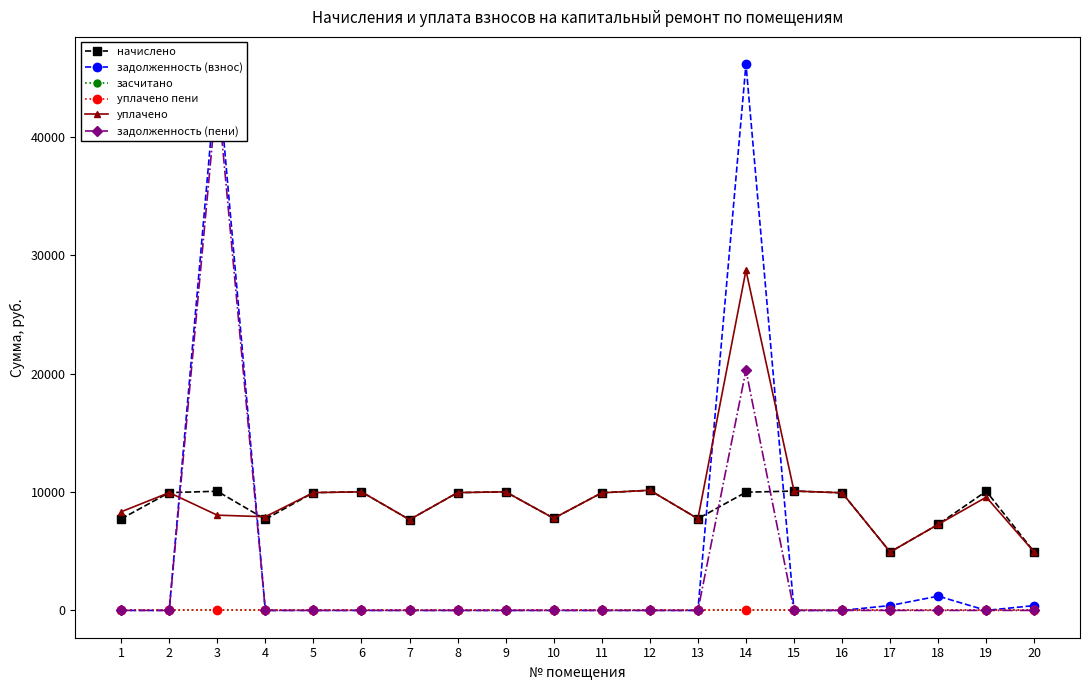

The value of уплачено пени at 8 is 0.0. True or false?

True